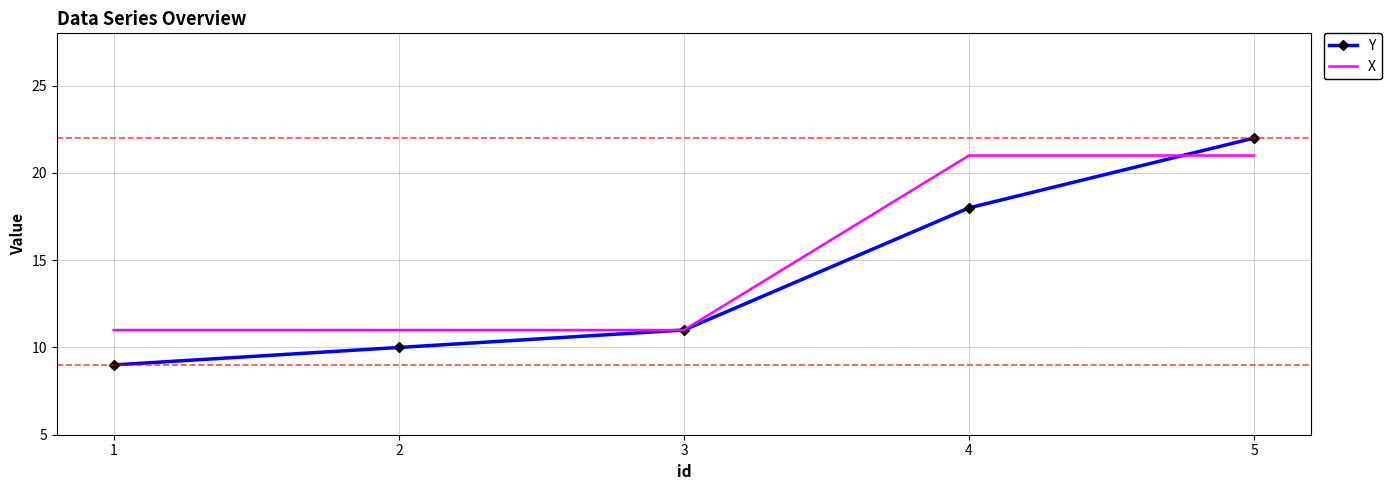

List the labels in order of Y value, largest first.

5, 4, 3, 2, 1